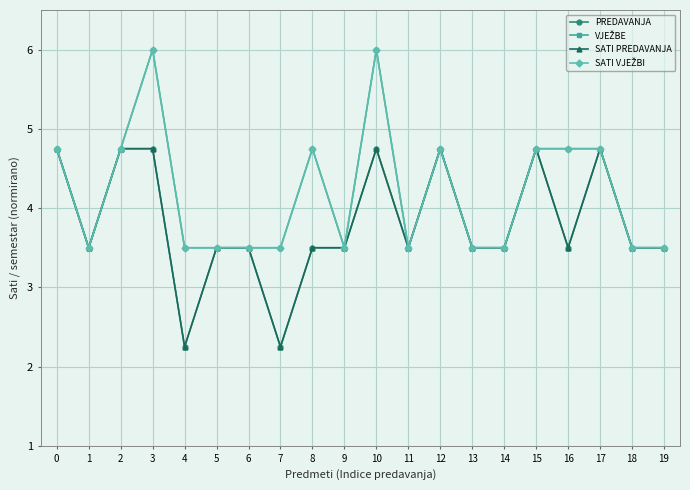

Does the chart have visible grid lines?

Yes